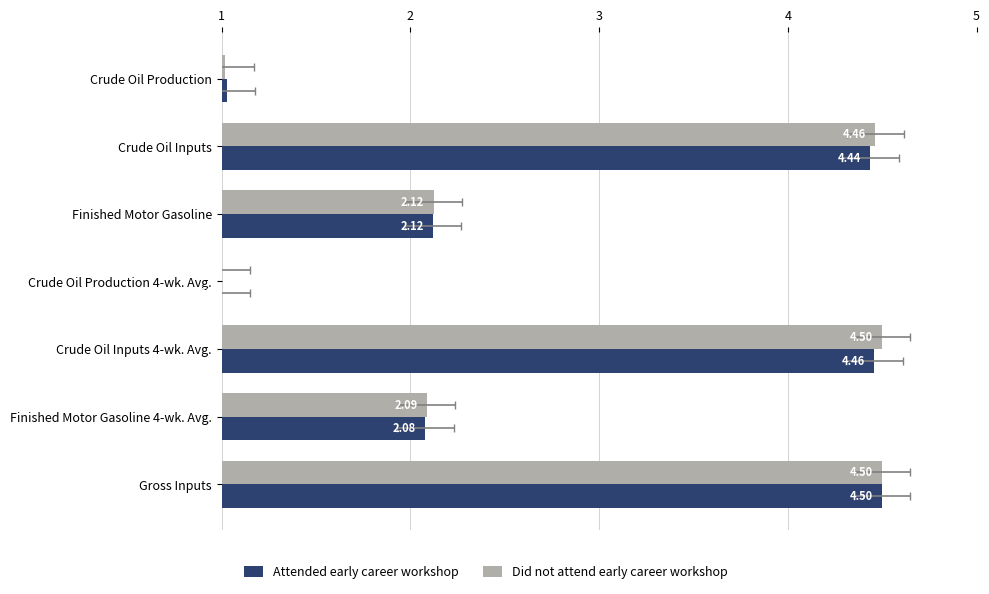

Is it true that Did not attend early career workshop equals 1.6 at Crude Oil Production?

False